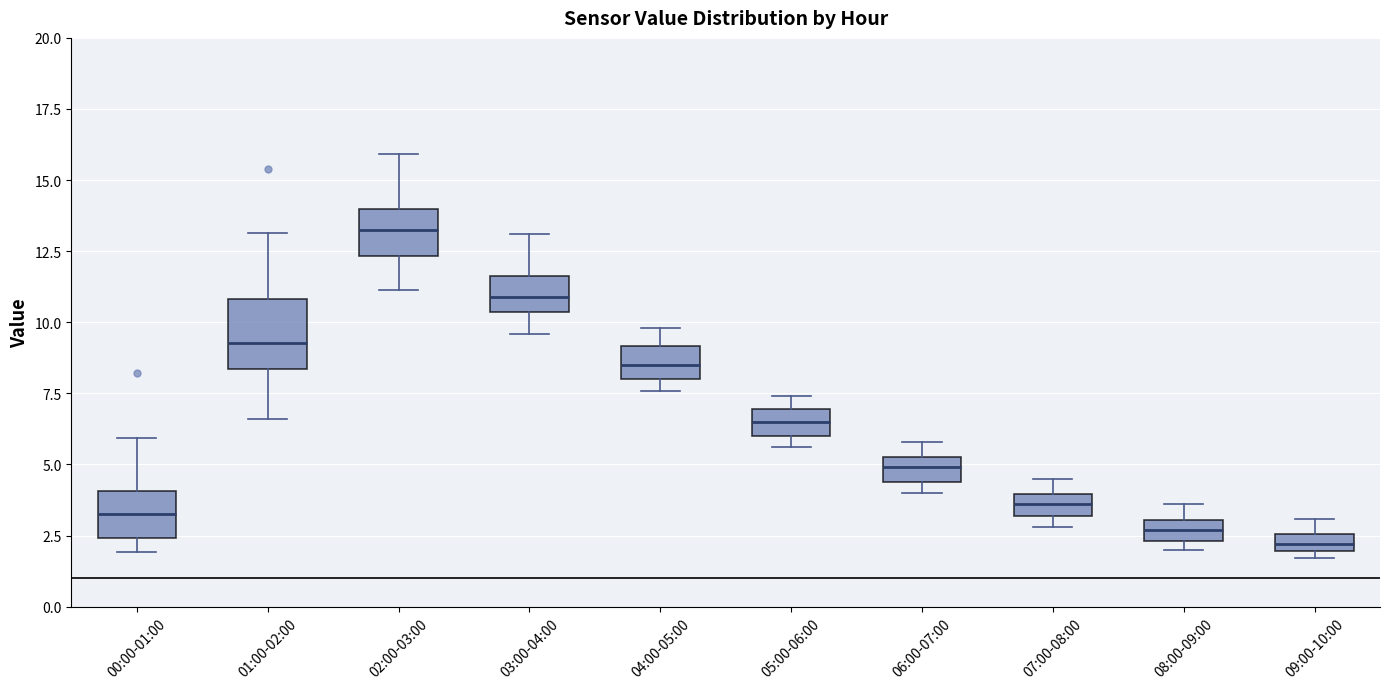

Comparing the boxes themselves (not the whiskers), which one is the tallest?

01:00-02:00